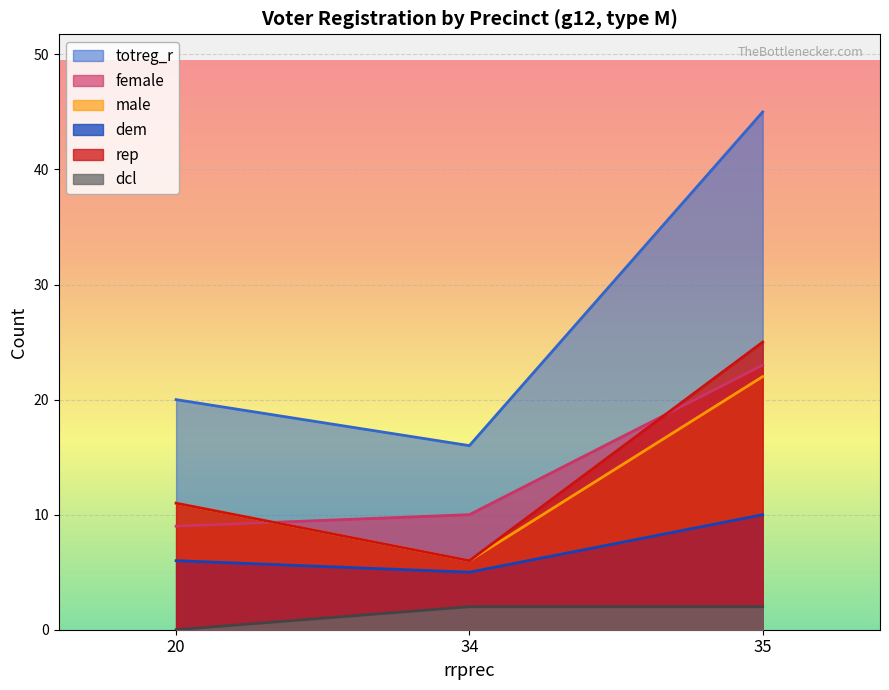

Which series has the largest total across all categories?

totreg_r